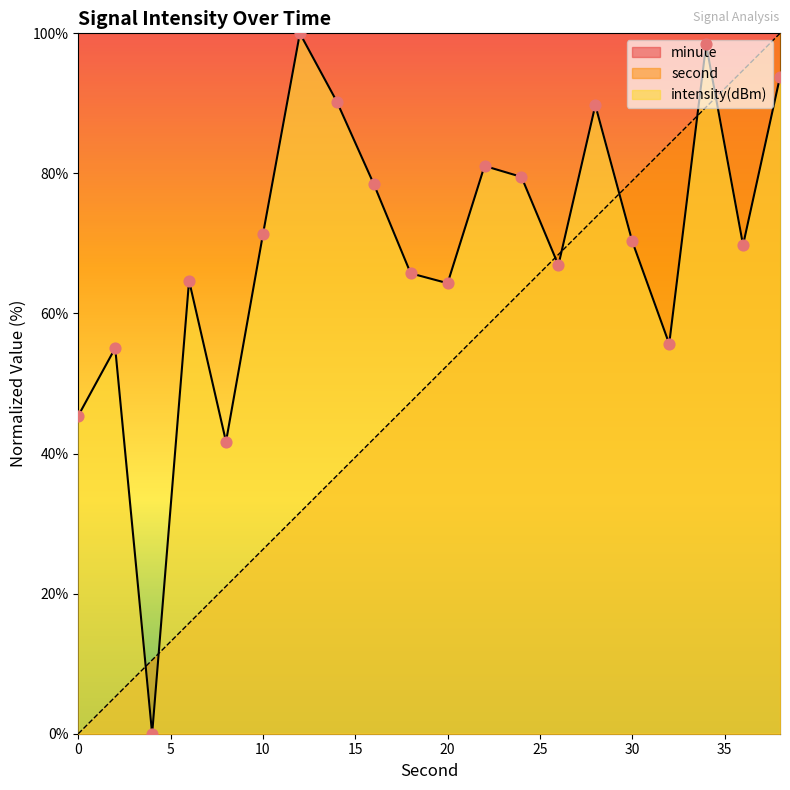

Which series has the largest total across all categories?

intensity(dBm)